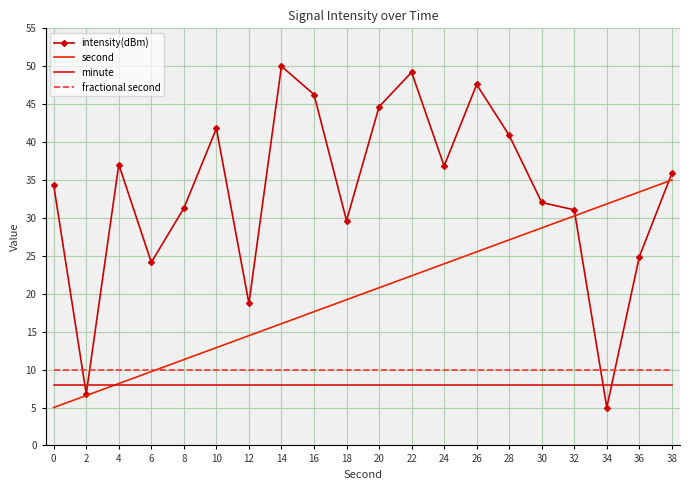

Is it true that minute equals 1.7 at 20?

False